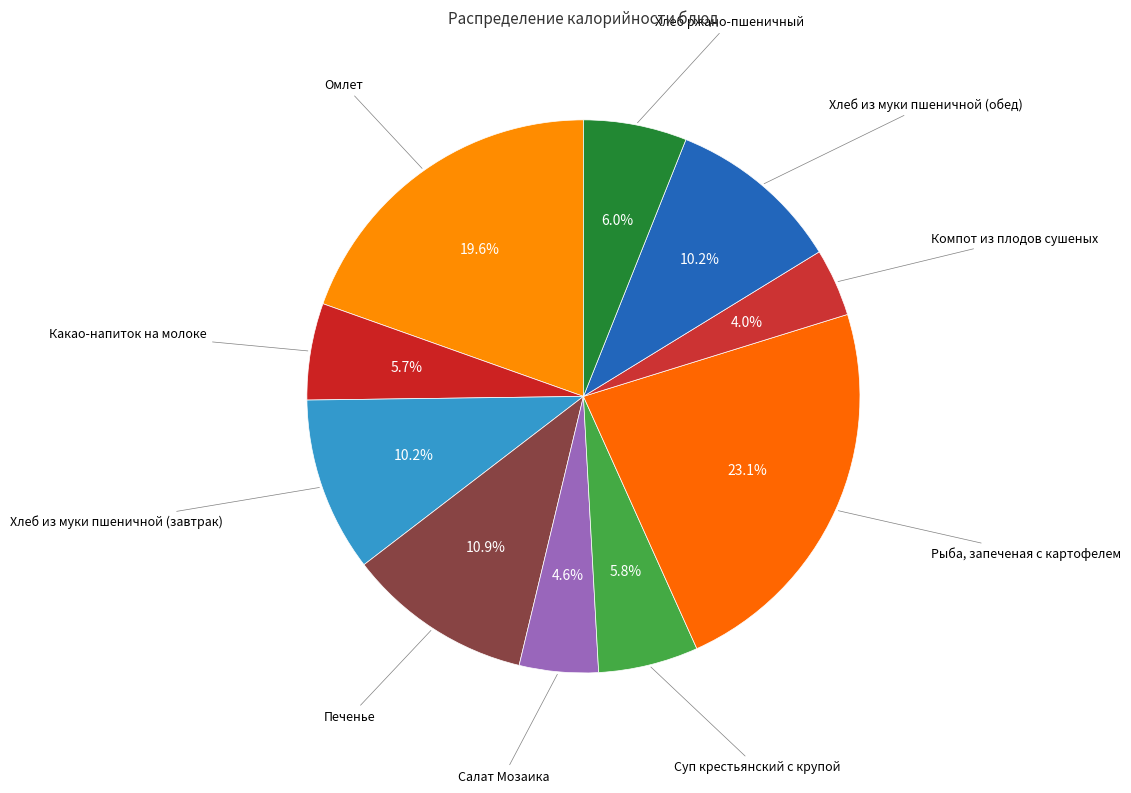

Which category has the smallest portion of the pie?

Компот из плодов сушеных